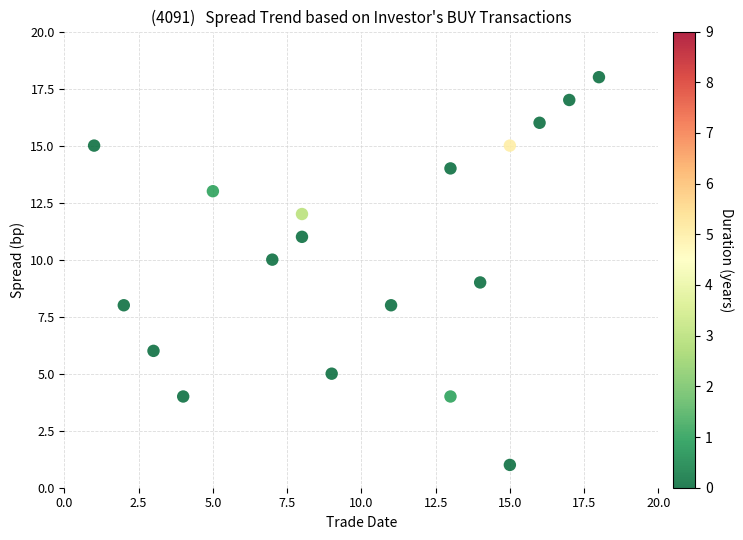

What is the range of X values (max minus min)?

17